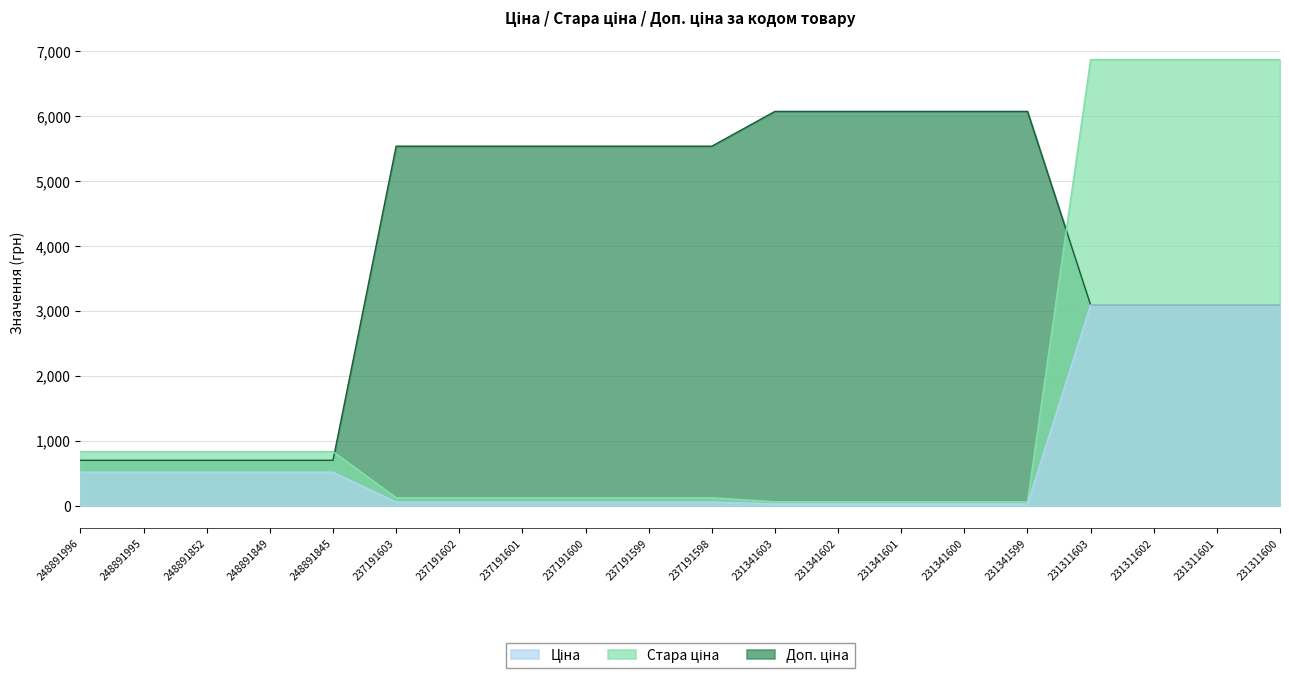

What is the lowest value of the Ціна series?

27.0